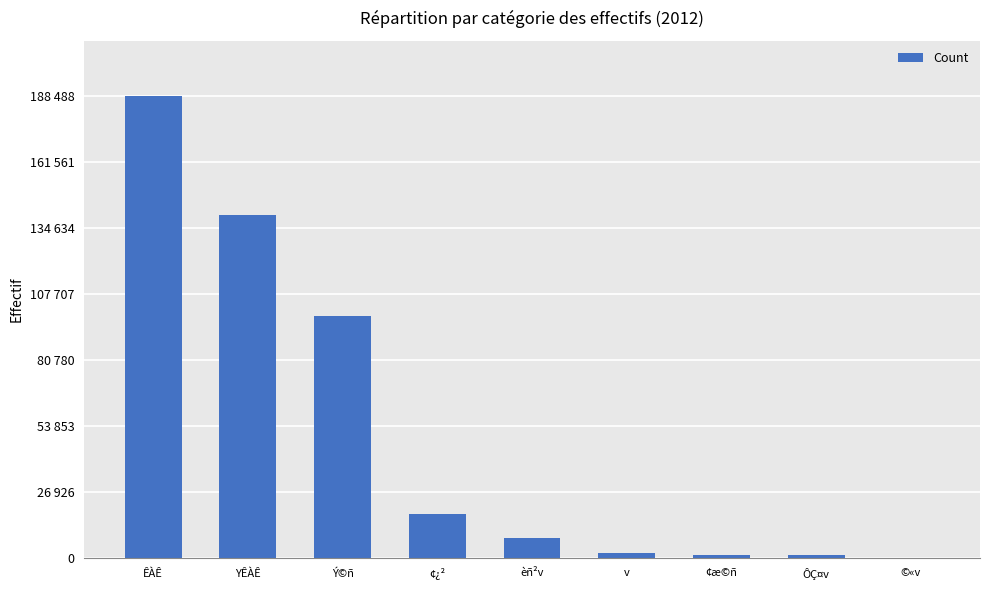

What is the label of the 4th bar from the right?

v